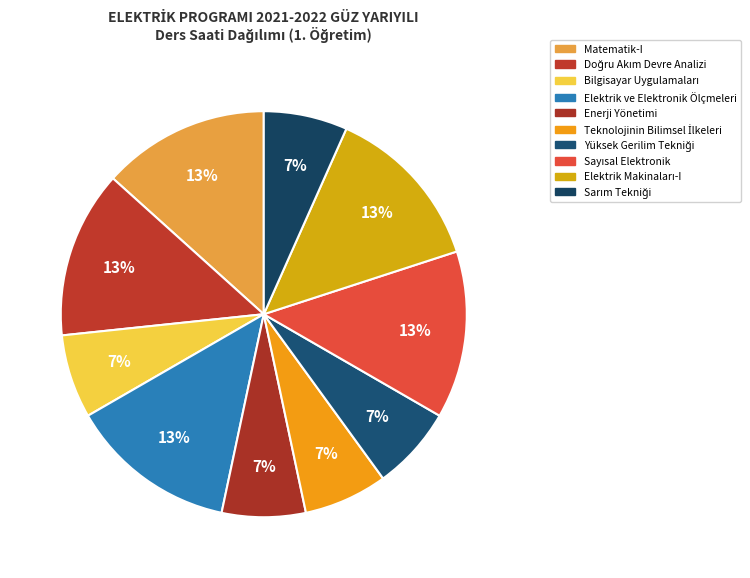

What percentage do Enerji Yönetimi and Bilgisayar Uygulamaları together represent?

13.3%